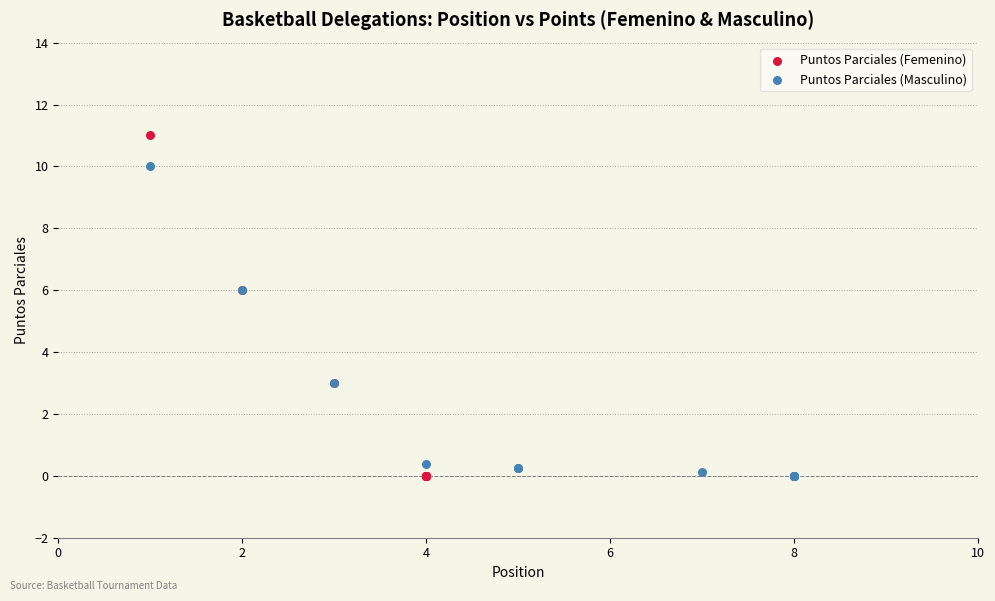

Which series reaches the maximum Y coordinate?

Puntos Parciales (Femenino)